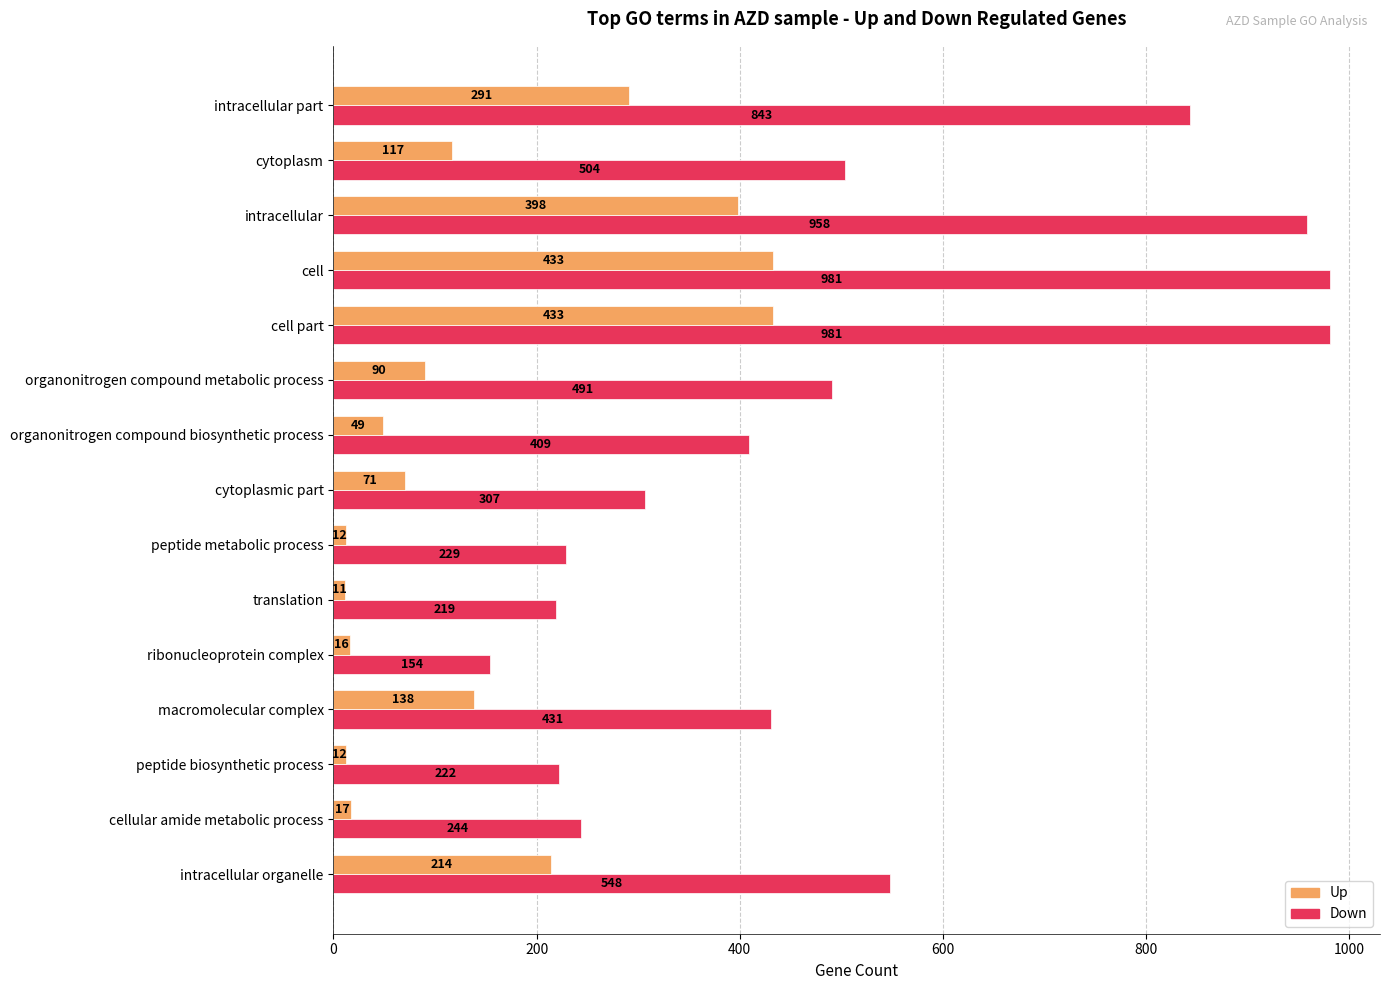

Is the value of Down at cellular amide metabolic process greater than the value of Up at cytoplasm?

Yes